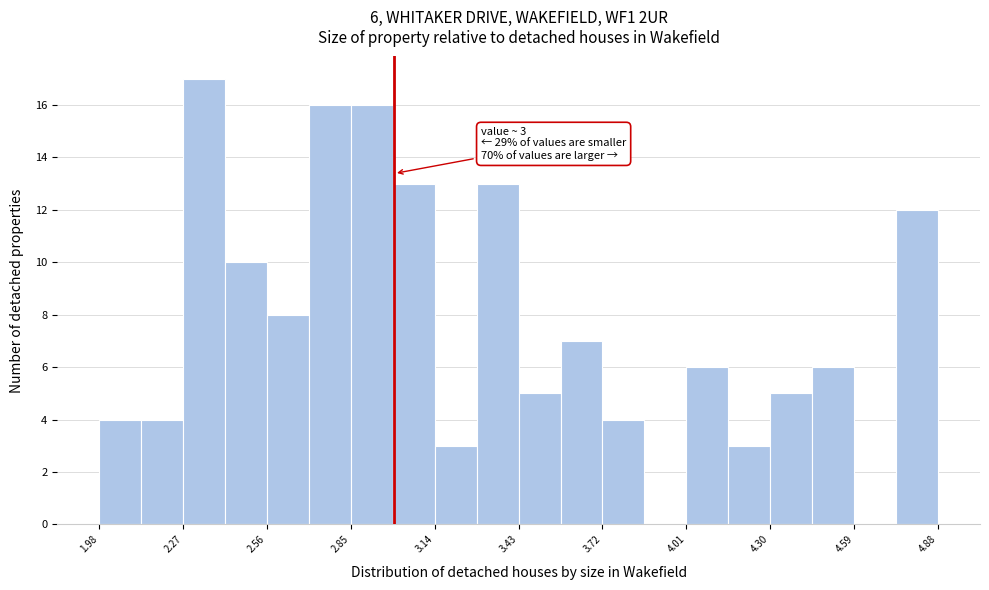

Read against the x-axis, roughly where is the centre of the tallest bar?

2.35